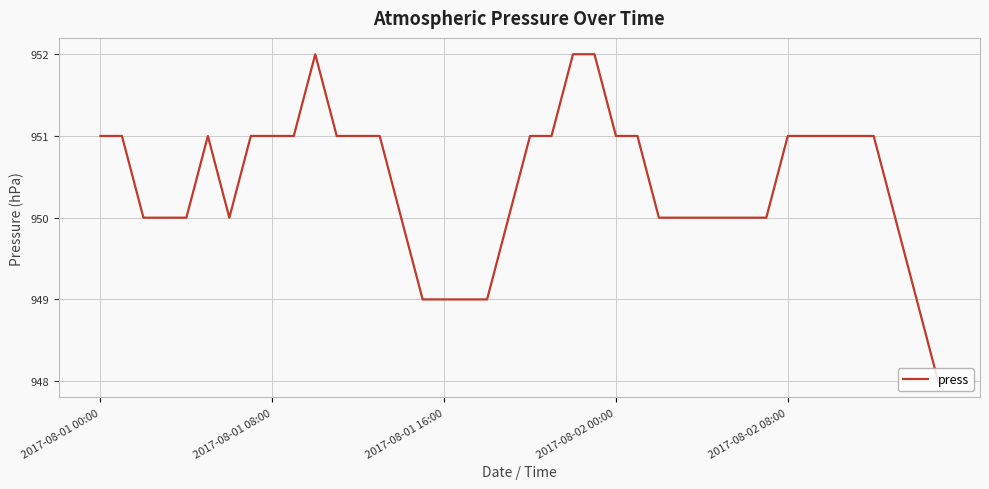

What is the difference between the maximum and minimum values?

4